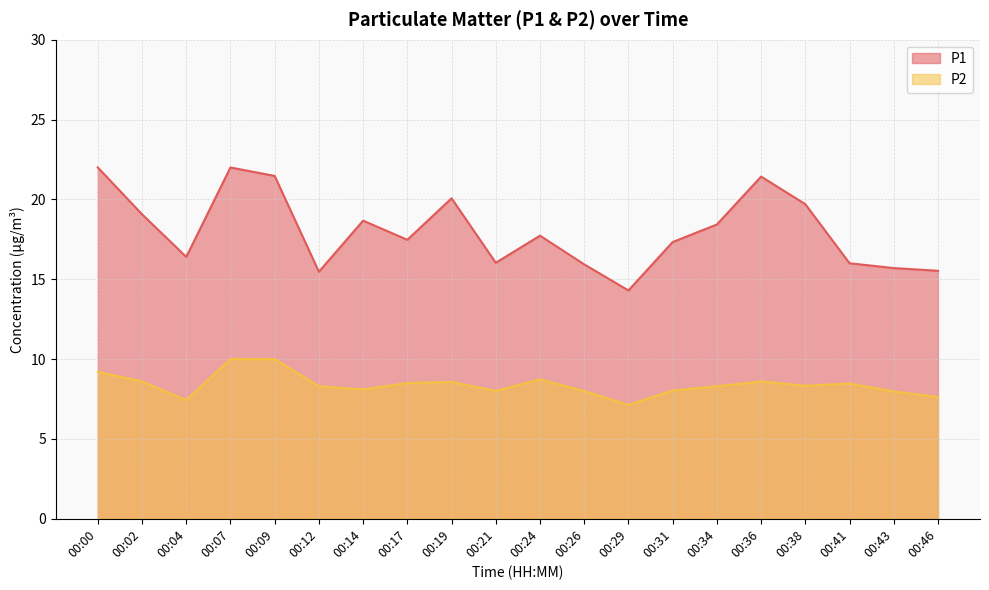

How many data points in P1 are less than 17?

8